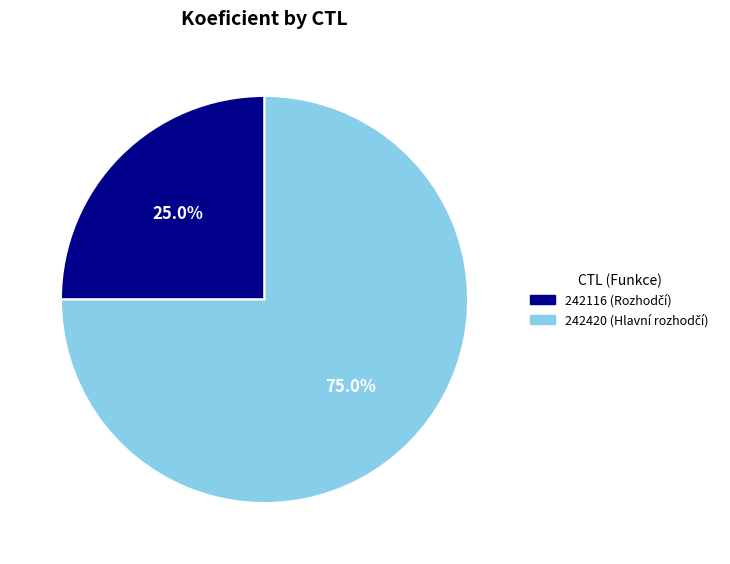

Between 242116 and 242420, which is larger?

242420